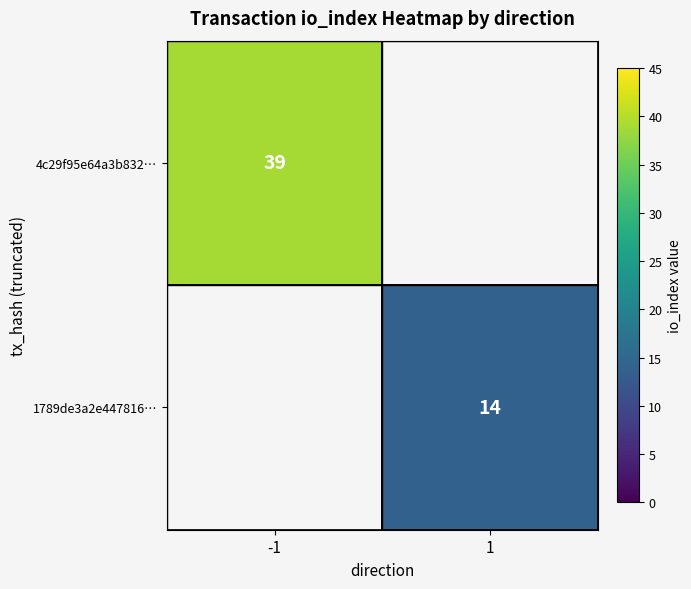

True or false: 4c29f95e64a3b832… has a value of 58 at -1.

False